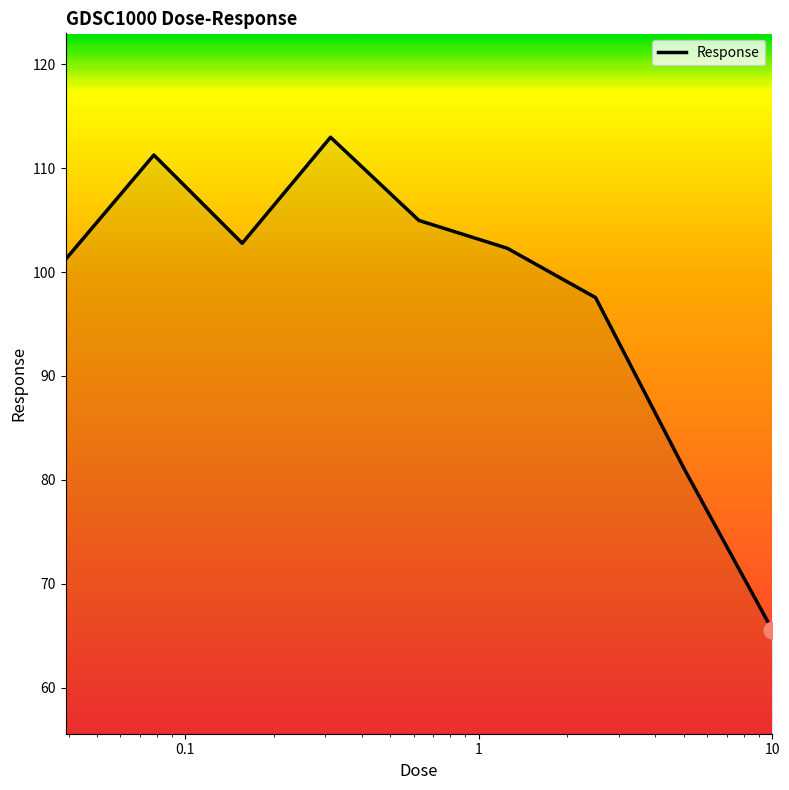

What is the minimum value shown in the chart?

65.6